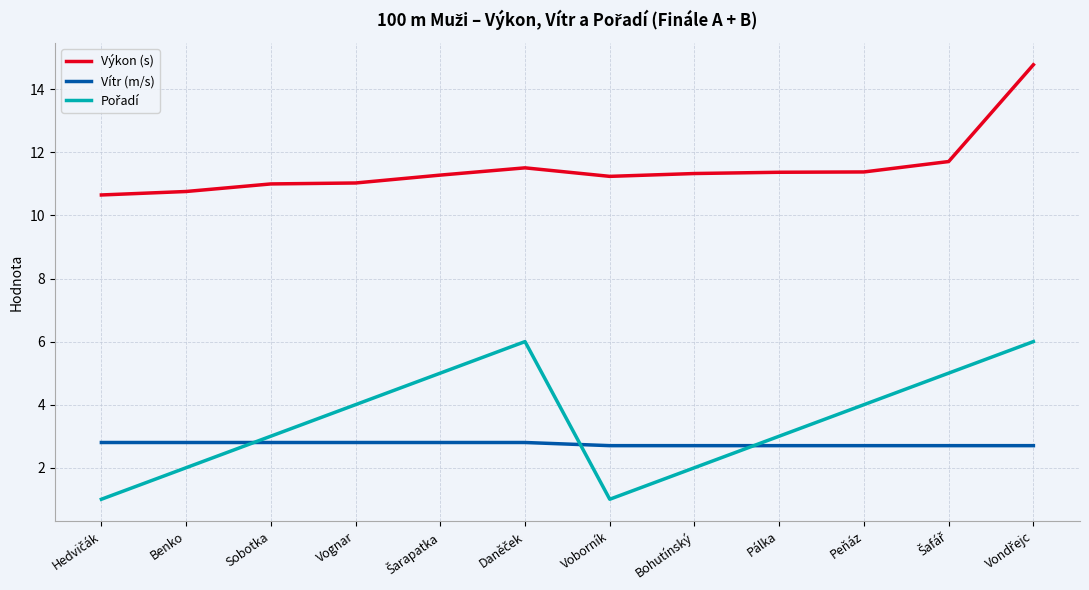

True or false: Vítr (m/s) and Výkon (s) intersect in this chart.

False